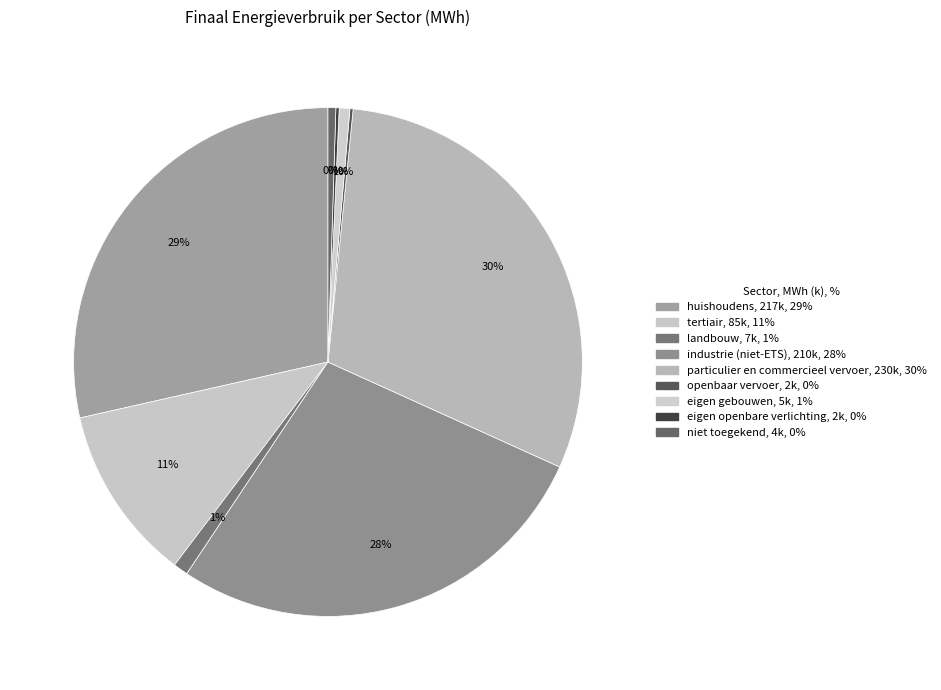

How many segments does this pie chart have?

9